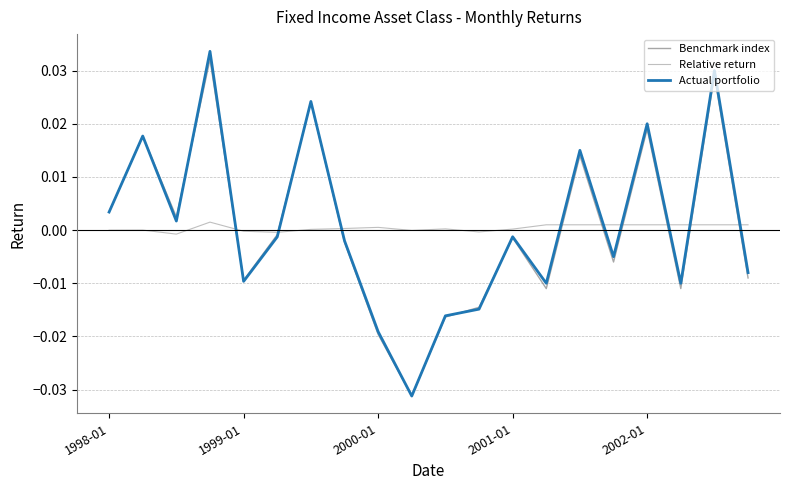

Is this an area chart (filled region under the line)?

No